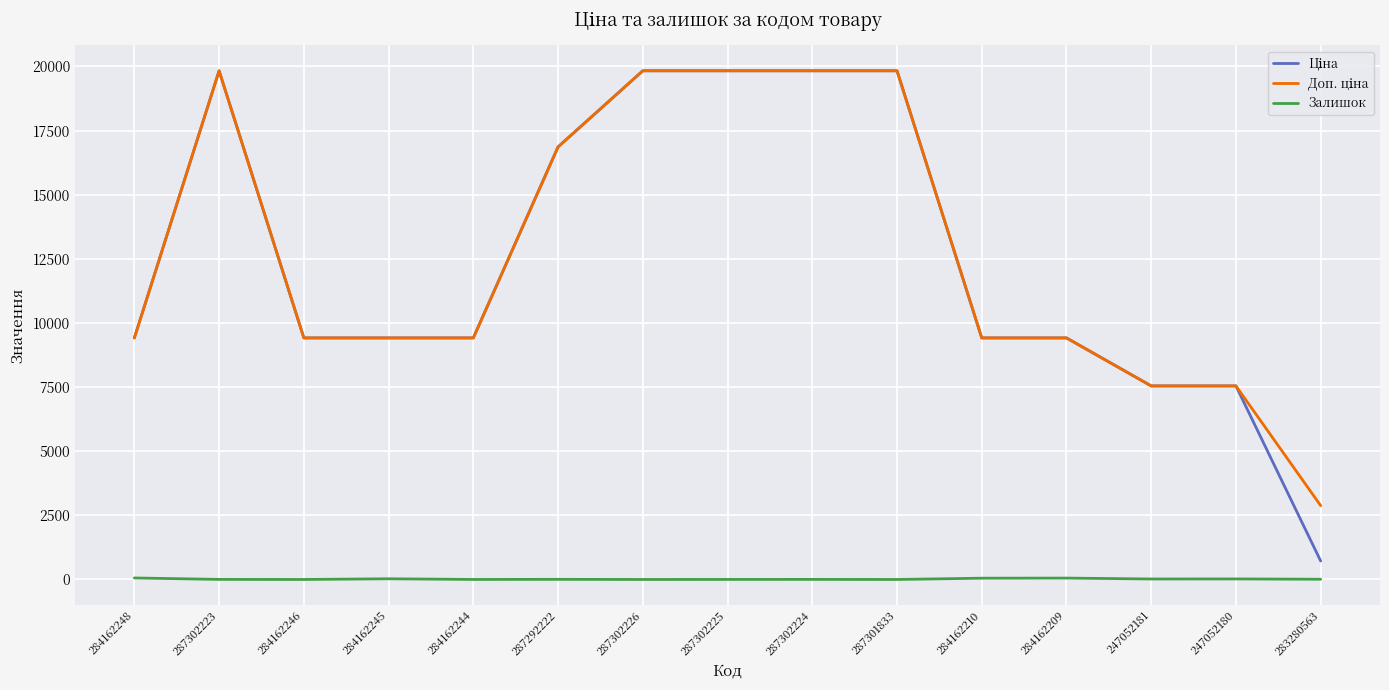

What is the total value across all series at 287302225?

39664.1